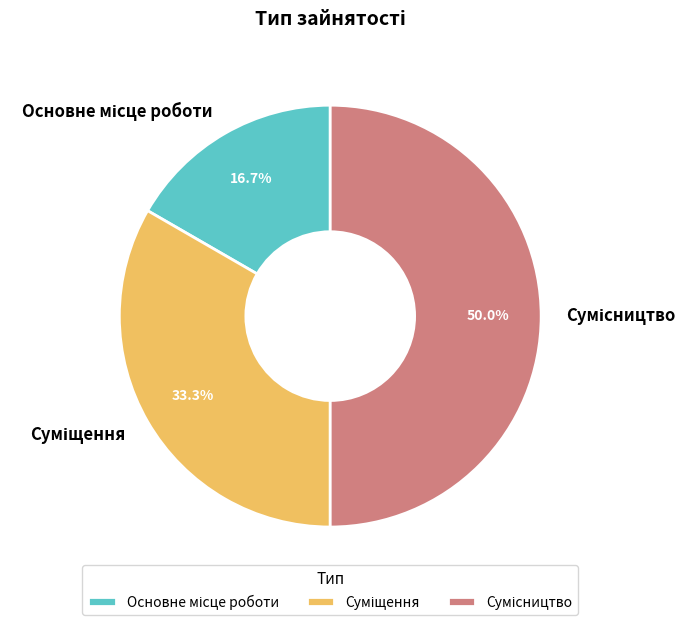

The Суміщення slice represents 19% of the pie. True or false?

False